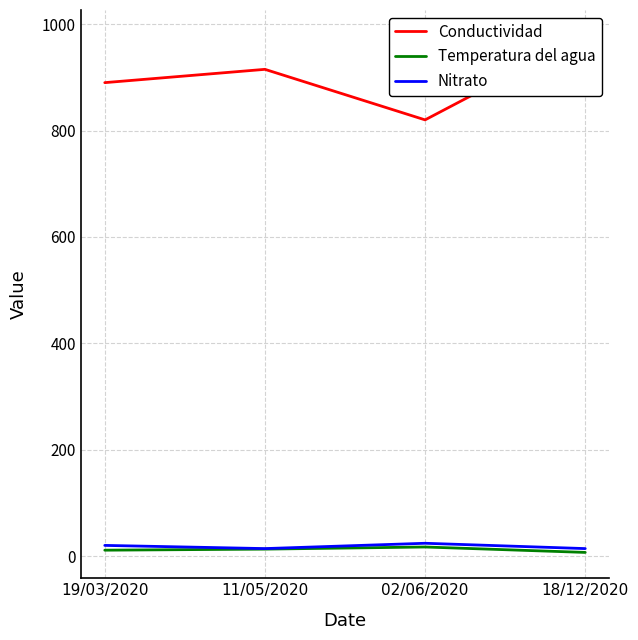

Reading left to right, transcribe all the data shown in this chart.

Conductividad: 890.0	915.0	820.0	978.0
Temperatura del agua: 11.0	13.0	17.0	6.8
Nitrato: 20.0	14.0	24.0	14.0